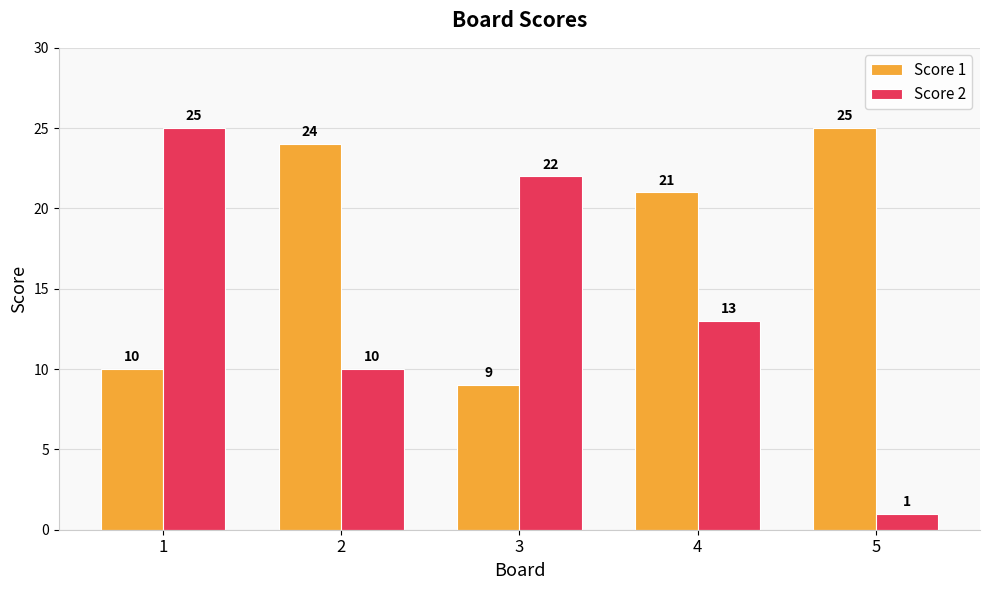

The Score 2 series shows 38 at 3. True or false?

False